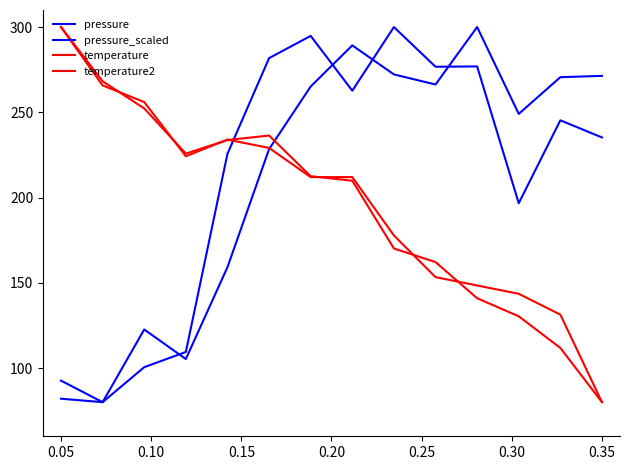

Is this an area chart (filled region under the line)?

No